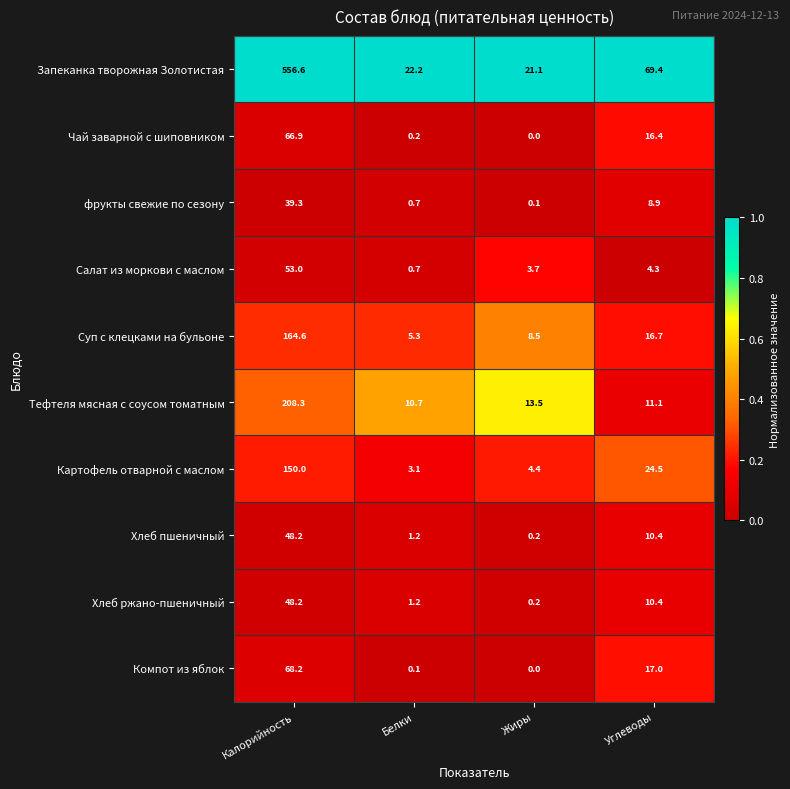

Read the Тефтеля мясная с соусом томатным value at Углеводы.

11.1